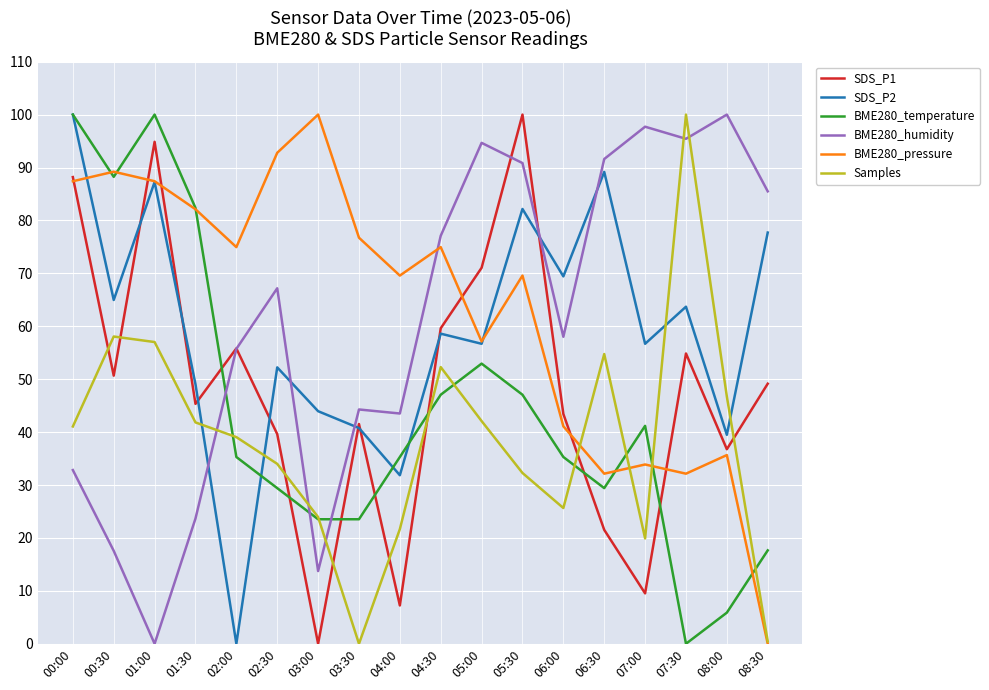

In SDS_P1, how many points are higher than both neighbors (excluding endpoints)?

5